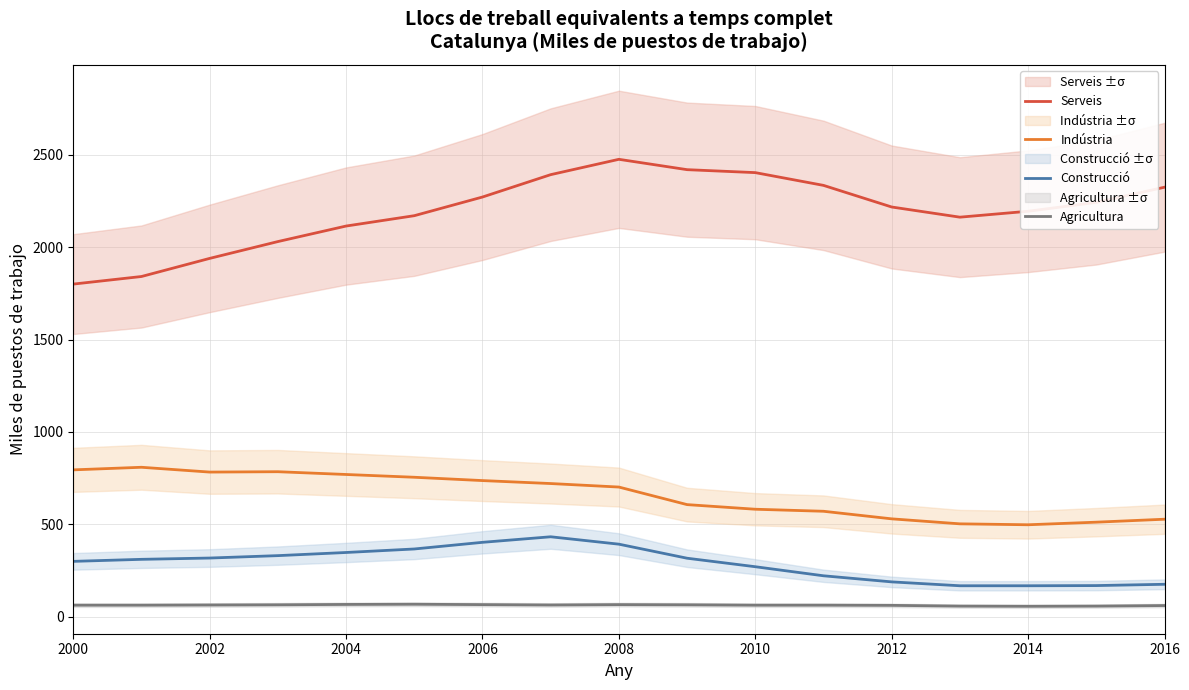

What is the difference between the second highest and second lowest values in the Serveis series?

578